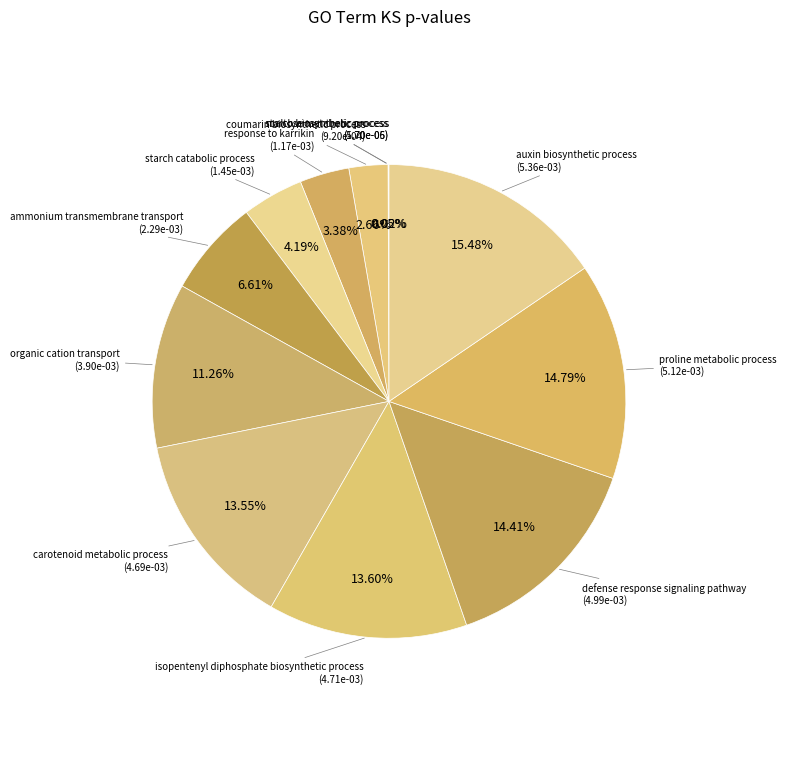

To the nearest percent, what is the difference between the largest and smallest slice percentages?

15%